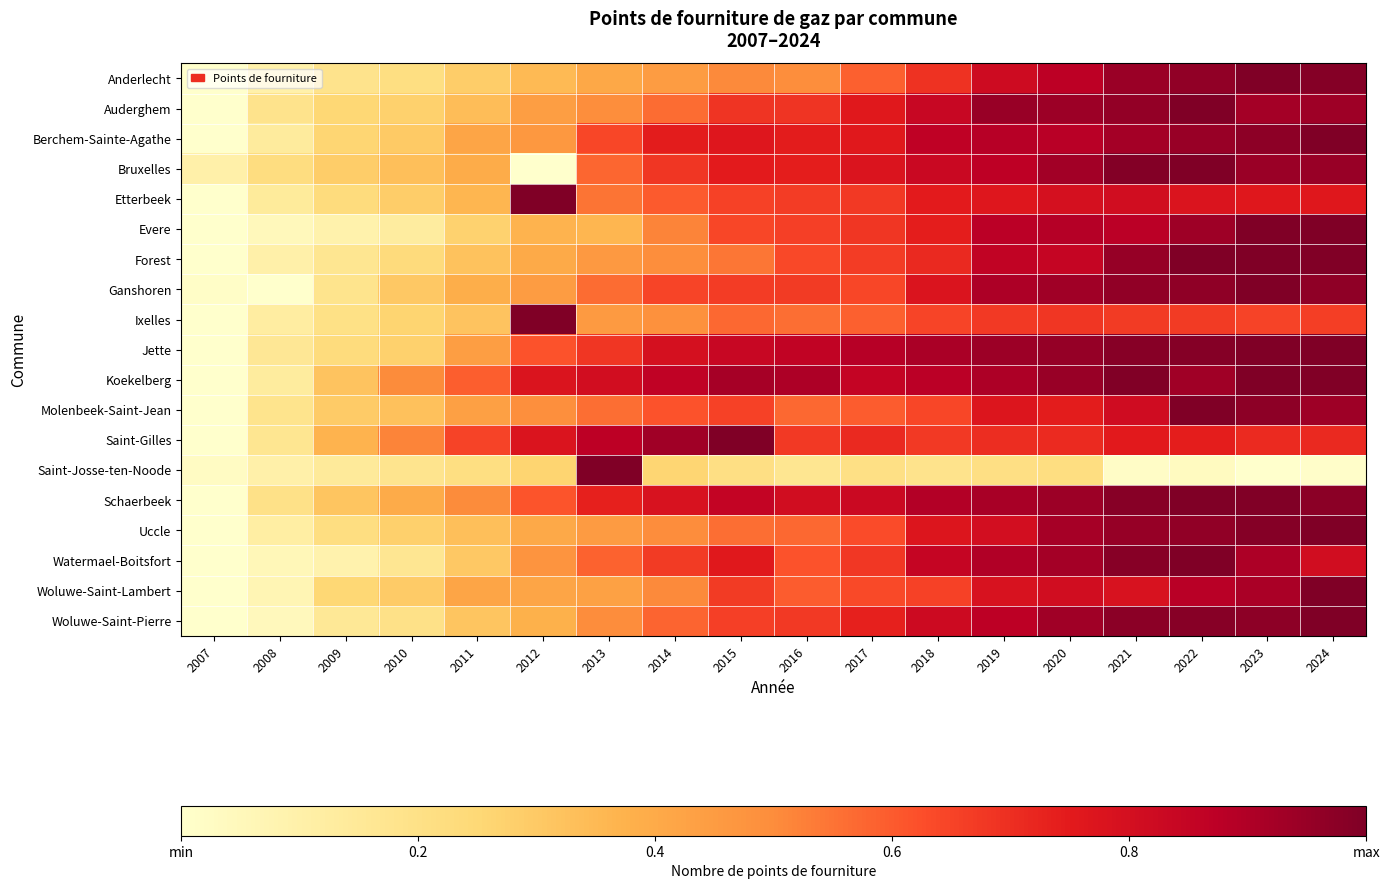

Reading left to right, what are all the values shown in this chart?

Anderlecht: 2007=0.0	2008=0.1	2009=0.2	2010=0.2	2011=0.3	2012=0.3	2013=0.4	2014=0.4	2015=0.5	2016=0.5	2017=0.6	2018=0.7	2019=0.8	2020=0.9	2021=0.9	2022=1.0	2023=1.0	2024=1.0
Auderghem: 2007=0.0	2008=0.2	2009=0.3	2010=0.3	2011=0.3	2012=0.4	2013=0.5	2014=0.6	2015=0.7	2016=0.7	2017=0.8	2018=0.8	2019=0.9	2020=0.9	2021=1.0	2022=1.0	2023=0.9	2024=0.9
Berchem-Sainte-Agathe: 2007=0.0	2008=0.1	2009=0.3	2010=0.3	2011=0.4	2012=0.5	2013=0.6	2014=0.7	2015=0.8	2016=0.7	2017=0.8	2018=0.9	2019=0.9	2020=0.9	2021=0.9	2022=0.9	2023=1.0	2024=1.0
Bruxelles: 2007=0.1	2008=0.2	2009=0.3	2010=0.3	2011=0.4	2012=0.0	2013=0.6	2014=0.7	2015=0.7	2016=0.7	2017=0.8	2018=0.8	2019=0.9	2020=0.9	2021=1.0	2022=1.0	2023=0.9	2024=0.9
Etterbeek: 2007=0.0	2008=0.1	2009=0.2	2010=0.3	2011=0.4	2012=1.0	2013=0.5	2014=0.6	2015=0.7	2016=0.7	2017=0.7	2018=0.7	2019=0.8	2020=0.8	2021=0.8	2022=0.8	2023=0.8	2024=0.8
Evere: 2007=0.0	2008=0.0	2009=0.1	2010=0.1	2011=0.3	2012=0.4	2013=0.4	2014=0.5	2015=0.6	2016=0.7	2017=0.7	2018=0.7	2019=0.9	2020=0.9	2021=0.9	2022=0.9	2023=1.0	2024=1.0
Forest: 2007=0.0	2008=0.1	2009=0.2	2010=0.2	2011=0.3	2012=0.4	2013=0.5	2014=0.5	2015=0.5	2016=0.6	2017=0.7	2018=0.7	2019=0.9	2020=0.8	2021=1.0	2022=1.0	2023=1.0	2024=1.0
Ganshoren: 2007=0.0	2008=0.0	2009=0.2	2010=0.3	2011=0.4	2012=0.4	2013=0.6	2014=0.6	2015=0.7	2016=0.7	2017=0.6	2018=0.8	2019=0.9	2020=0.9	2021=1.0	2022=1.0	2023=1.0	2024=1.0
Ixelles: 2007=0.0	2008=0.1	2009=0.2	2010=0.3	2011=0.3	2012=1.0	2013=0.5	2014=0.5	2015=0.6	2016=0.6	2017=0.6	2018=0.6	2019=0.7	2020=0.7	2021=0.7	2022=0.7	2023=0.7	2024=0.7
Jette: 2007=0.0	2008=0.2	2009=0.2	2010=0.3	2011=0.4	2012=0.6	2013=0.7	2014=0.8	2015=0.8	2016=0.9	2017=0.9	2018=0.9	2019=0.9	2020=1.0	2021=1.0	2022=1.0	2023=1.0	2024=1.0
Koekelberg: 2007=0.0	2008=0.1	2009=0.3	2010=0.5	2011=0.6	2012=0.8	2013=0.8	2014=0.9	2015=0.9	2016=0.9	2017=0.9	2018=0.9	2019=0.9	2020=0.9	2021=1.0	2022=0.9	2023=1.0	2024=1.0
Molenbeek-Saint-Jean: 2007=0.0	2008=0.2	2009=0.3	2010=0.3	2011=0.4	2012=0.5	2013=0.6	2014=0.6	2015=0.7	2016=0.6	2017=0.6	2018=0.6	2019=0.8	2020=0.7	2021=0.8	2022=1.0	2023=1.0	2024=0.9
Saint-Gilles: 2007=0.0	2008=0.2	2009=0.4	2010=0.5	2011=0.6	2012=0.8	2013=0.9	2014=0.9	2015=1.0	2016=0.7	2017=0.7	2018=0.7	2019=0.7	2020=0.7	2021=0.8	2022=0.7	2023=0.7	2024=0.7
Saint-Josse-ten-Noode: 2007=0.0	2008=0.1	2009=0.1	2010=0.2	2011=0.2	2012=0.3	2013=1.0	2014=0.3	2015=0.2	2016=0.2	2017=0.2	2018=0.2	2019=0.2	2020=0.2	2021=0.0	2022=0.0	2023=0.0	2024=0.0
Schaerbeek: 2007=0.0	2008=0.2	2009=0.3	2010=0.4	2011=0.5	2012=0.6	2013=0.7	2014=0.8	2015=0.9	2016=0.8	2017=0.8	2018=0.9	2019=0.9	2020=0.9	2021=1.0	2022=1.0	2023=1.0	2024=1.0
Uccle: 2007=0.0	2008=0.1	2009=0.2	2010=0.3	2011=0.3	2012=0.4	2013=0.5	2014=0.5	2015=0.6	2016=0.6	2017=0.6	2018=0.8	2019=0.8	2020=0.9	2021=1.0	2022=1.0	2023=1.0	2024=1.0
Watermael-Boitsfort: 2007=0.0	2008=0.1	2009=0.1	2010=0.2	2011=0.3	2012=0.5	2013=0.6	2014=0.7	2015=0.8	2016=0.6	2017=0.7	2018=0.8	2019=0.9	2020=0.9	2021=1.0	2022=1.0	2023=0.9	2024=0.8
Woluwe-Saint-Lambert: 2007=0.0	2008=0.1	2009=0.3	2010=0.3	2011=0.4	2012=0.4	2013=0.4	2014=0.5	2015=0.7	2016=0.6	2017=0.6	2018=0.7	2019=0.8	2020=0.8	2021=0.8	2022=0.9	2023=0.9	2024=1.0
Woluwe-Saint-Pierre: 2007=0.0	2008=0.0	2009=0.2	2010=0.2	2011=0.3	2012=0.4	2013=0.5	2014=0.6	2015=0.7	2016=0.7	2017=0.7	2018=0.8	2019=0.9	2020=0.9	2021=1.0	2022=1.0	2023=1.0	2024=1.0